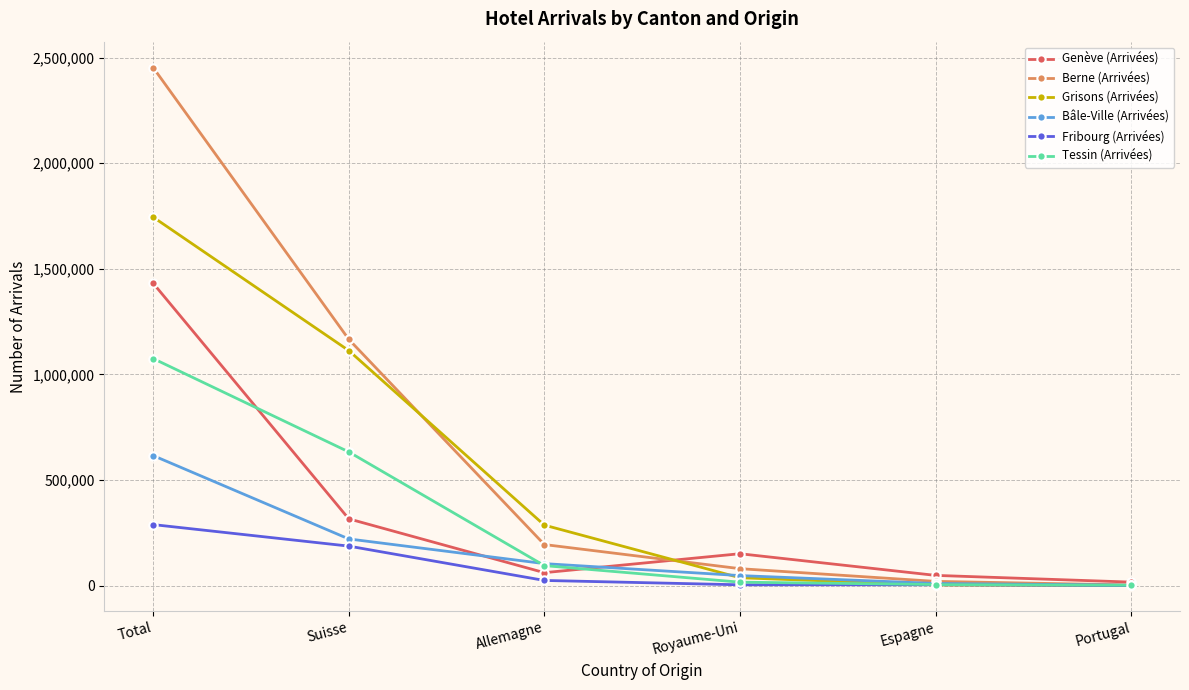

What is the lowest value of the Grisons (Arrivées) series?

1197